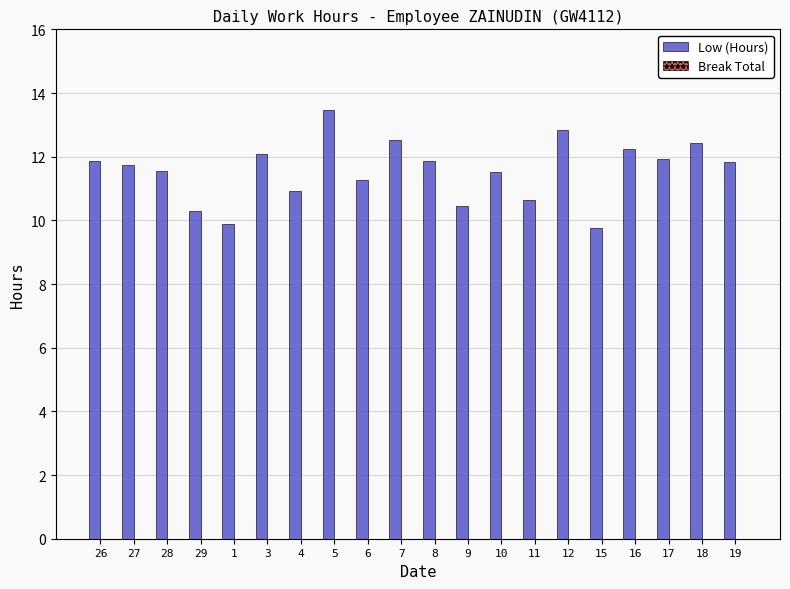

What is the sum of the values at 17 and 29?

22.2